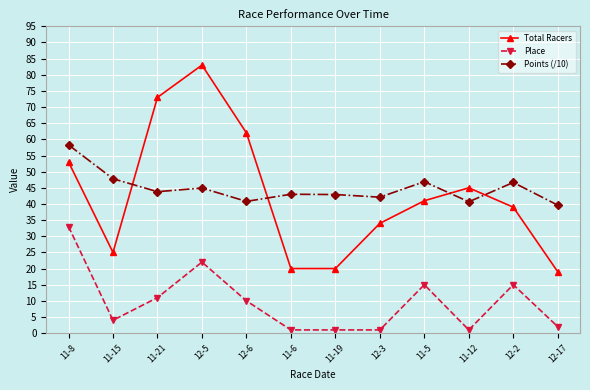

At which label does Total Racers first exceed 41?

11-8